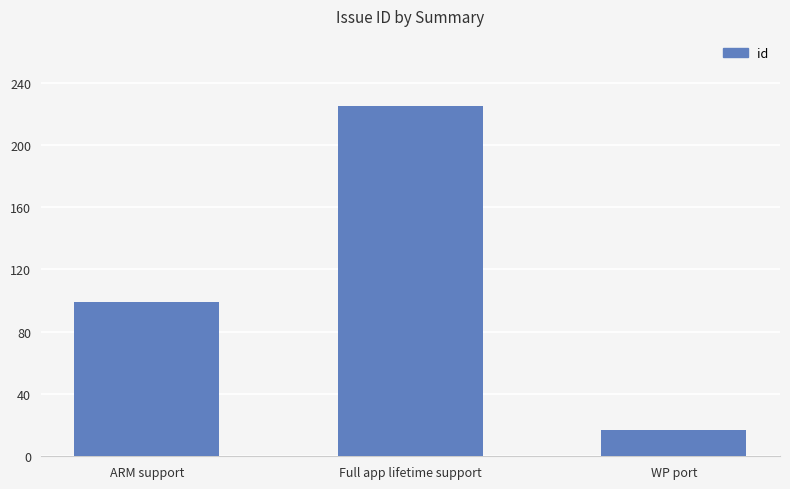

Is it true that the value at Full app lifetime support is 225?

True